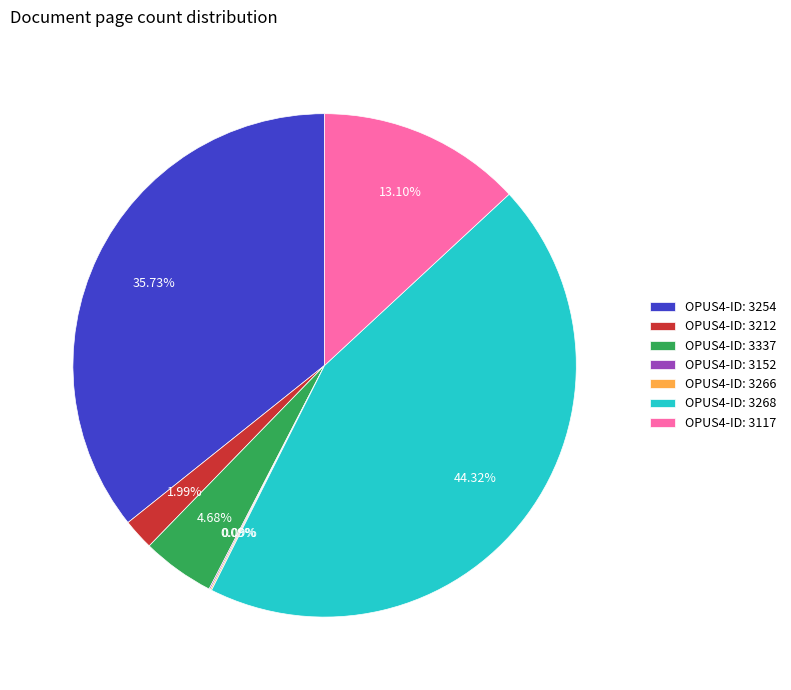

Is there a majority slice in this chart?

No